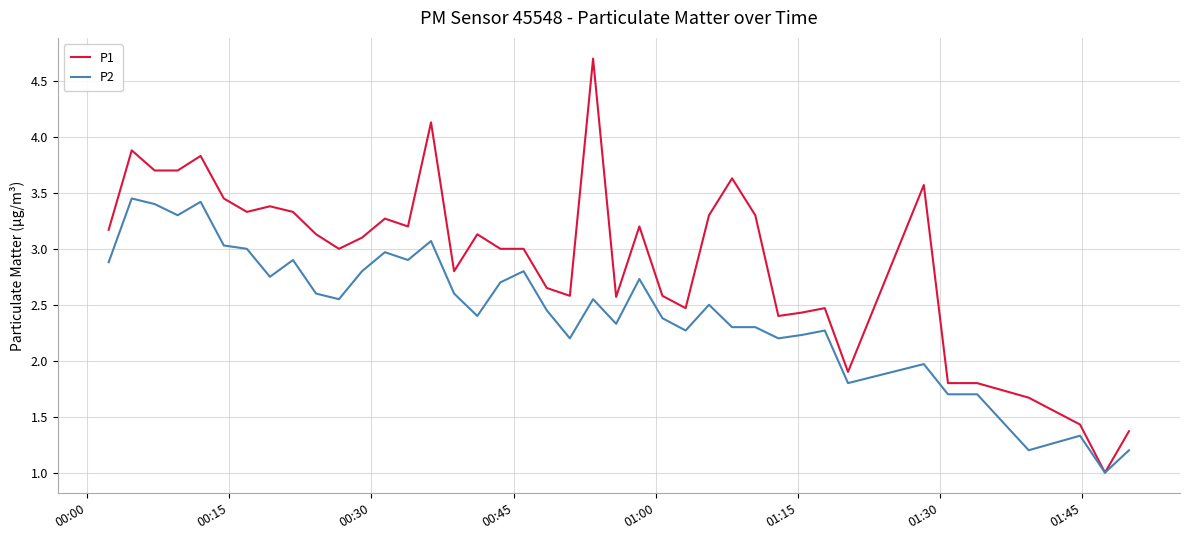

Which series has the widest spread of values?

P1